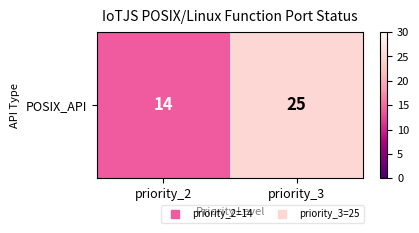

The chart shows a value of 14 at priority_2. True or false?

True